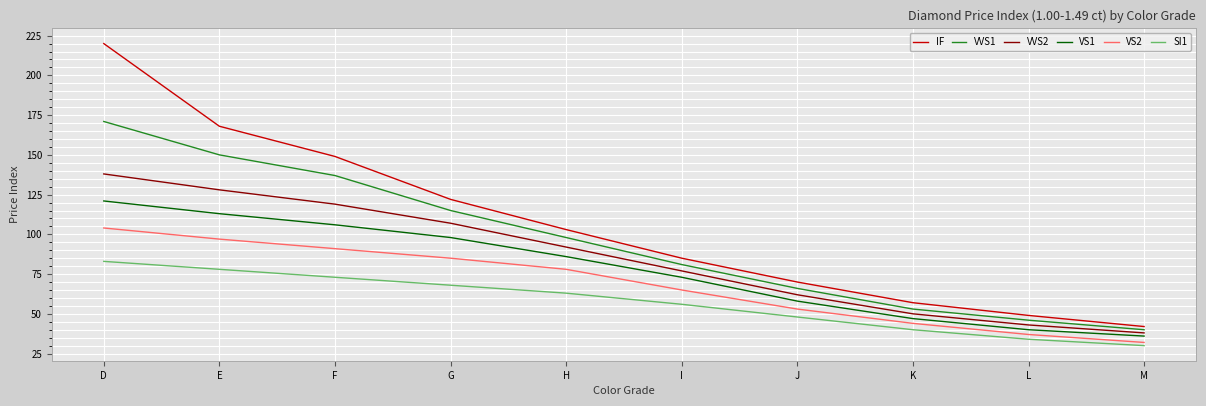

True or false: IF and VS1 cross at least once.

False